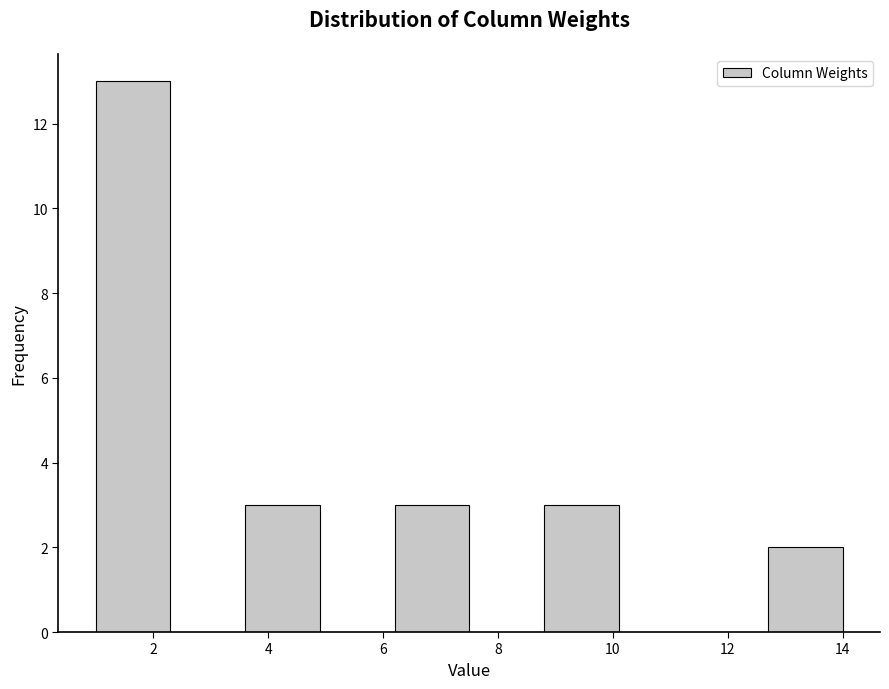

How tall is the bar that spans 12.7 to 14.0 on the x-axis? Neither the bar edges nor the heights are printed on the chart, so give them approximately, as read against the axes.

2